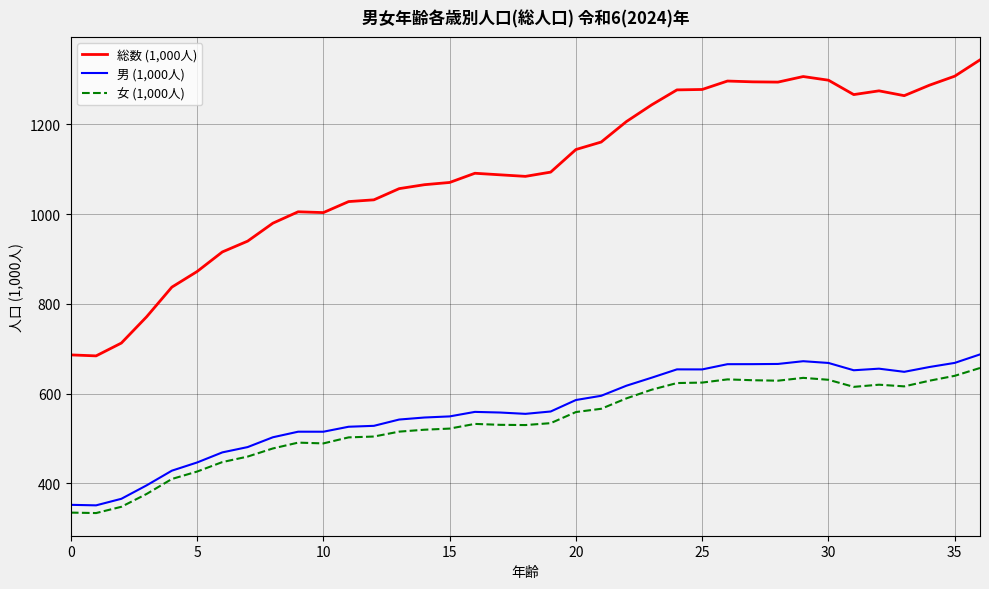

True or false: 総数 (1,000人) and 男 (1,000人) intersect in this chart.

False